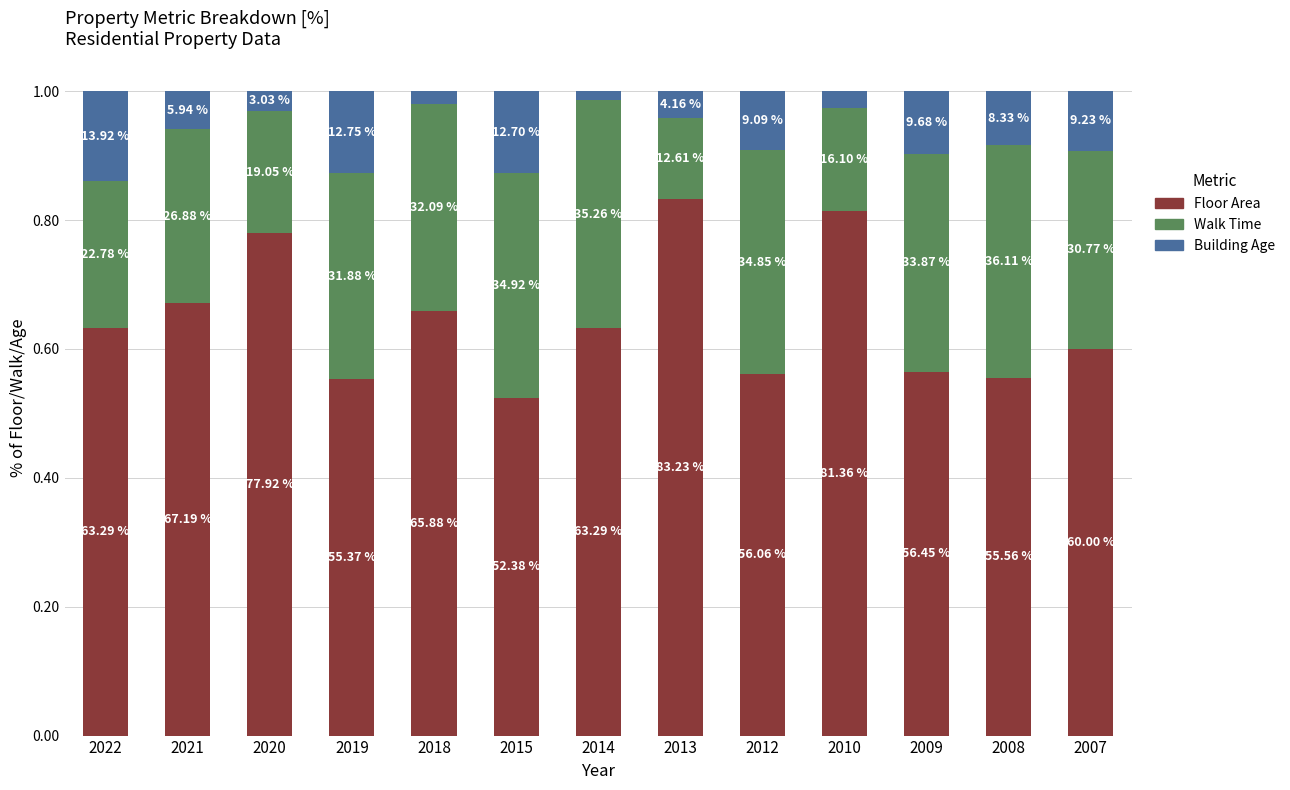

Count the Building Age values in the range 0 to 1.

13